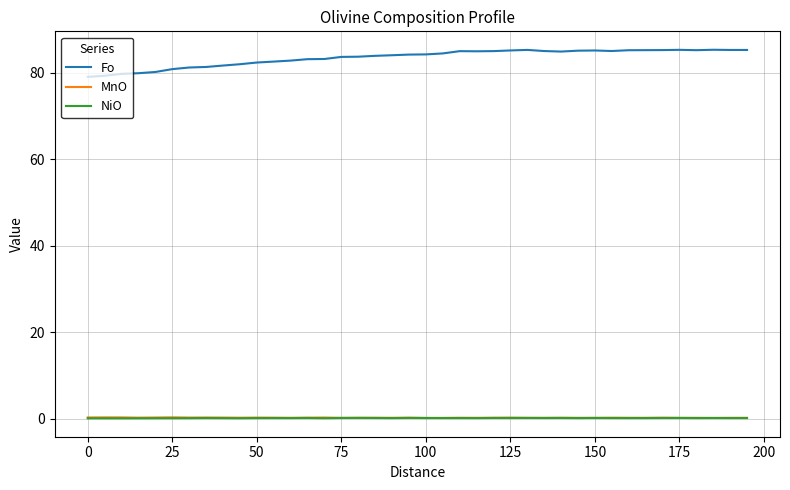

True or false: NiO and MnO cross at least once.

False